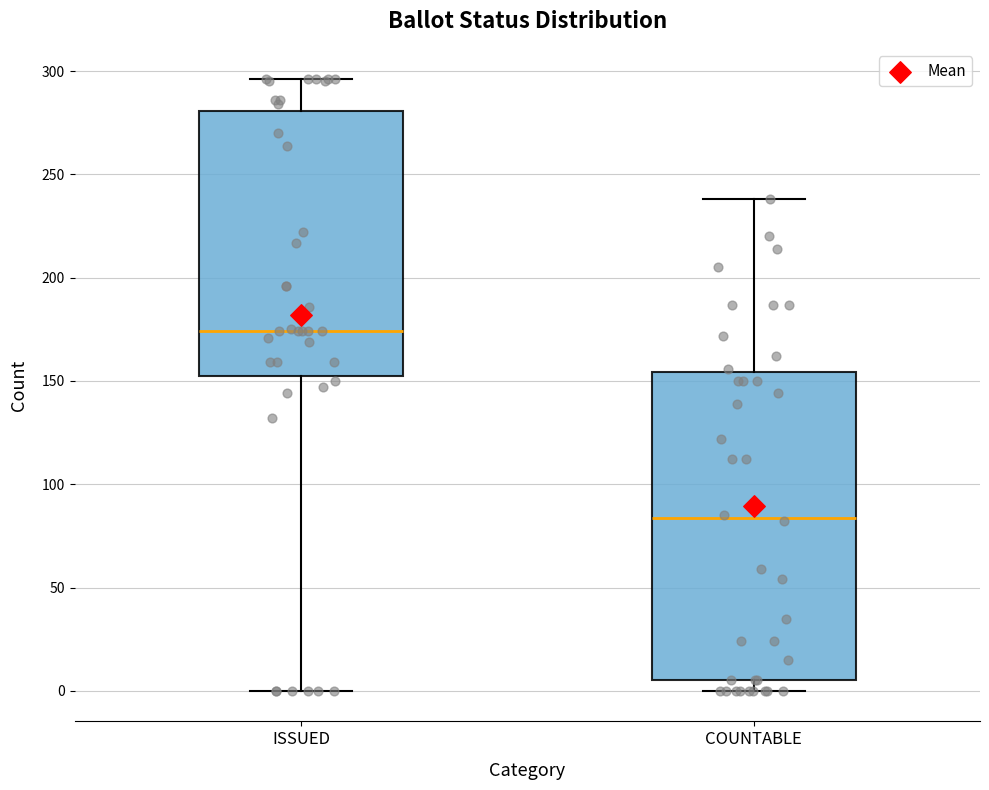

Where does the upper whisker of the box for COUNTABLE end on the y-axis? The values are not printed on the chart, so give them approximately, as read against the axis.

240